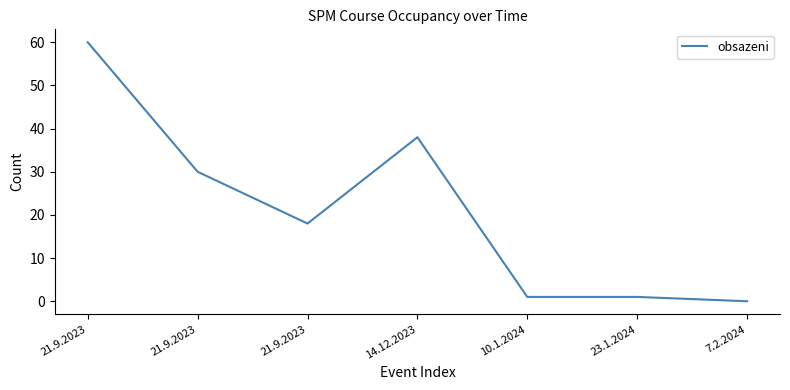

Is this an area chart (filled region under the line)?

No